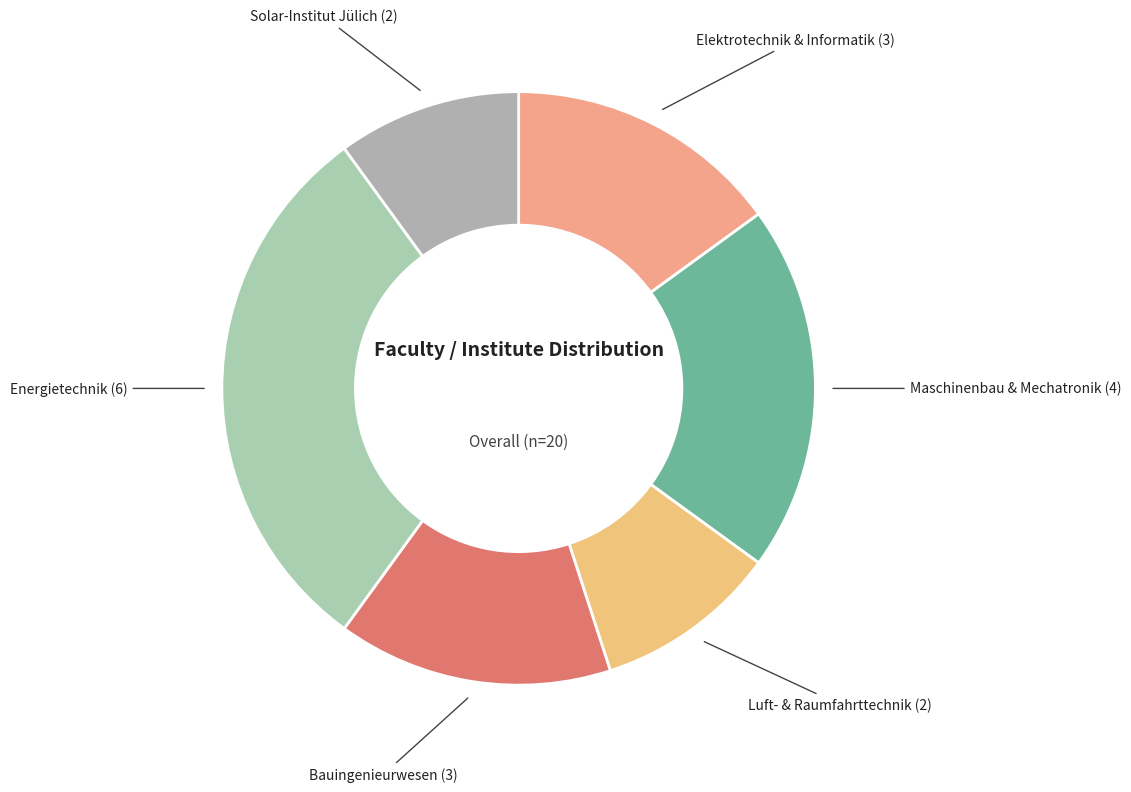

Is the sum of Maschinenbau & Mechatronik and Bauingenieurwesen greater than half?

No